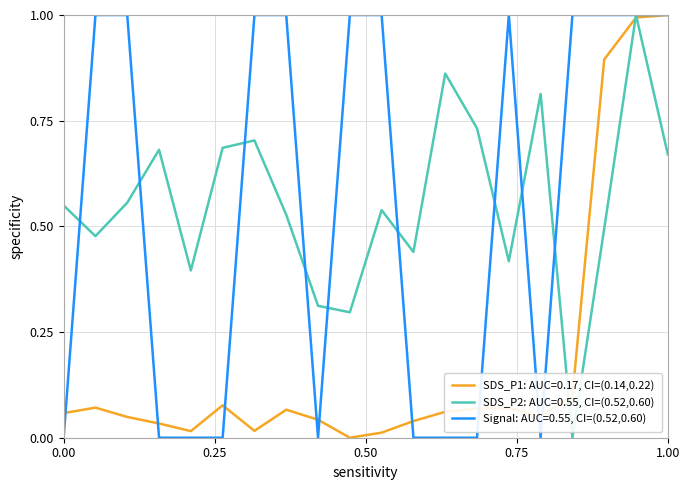

Which series changed the most between 0.00 and 1.00?

Signal: AUC=0.55, CI=(0.52,0.60)